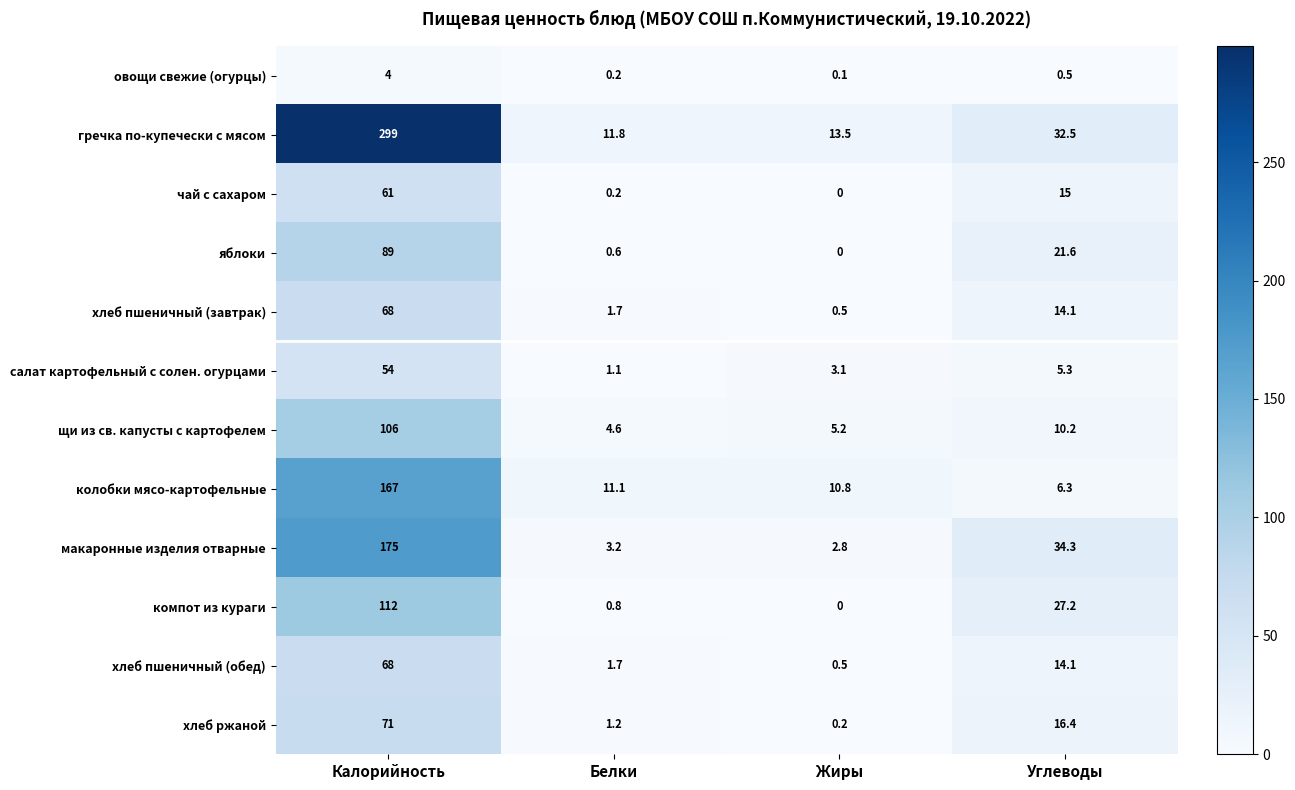

How many distinct data groups are displayed?

12